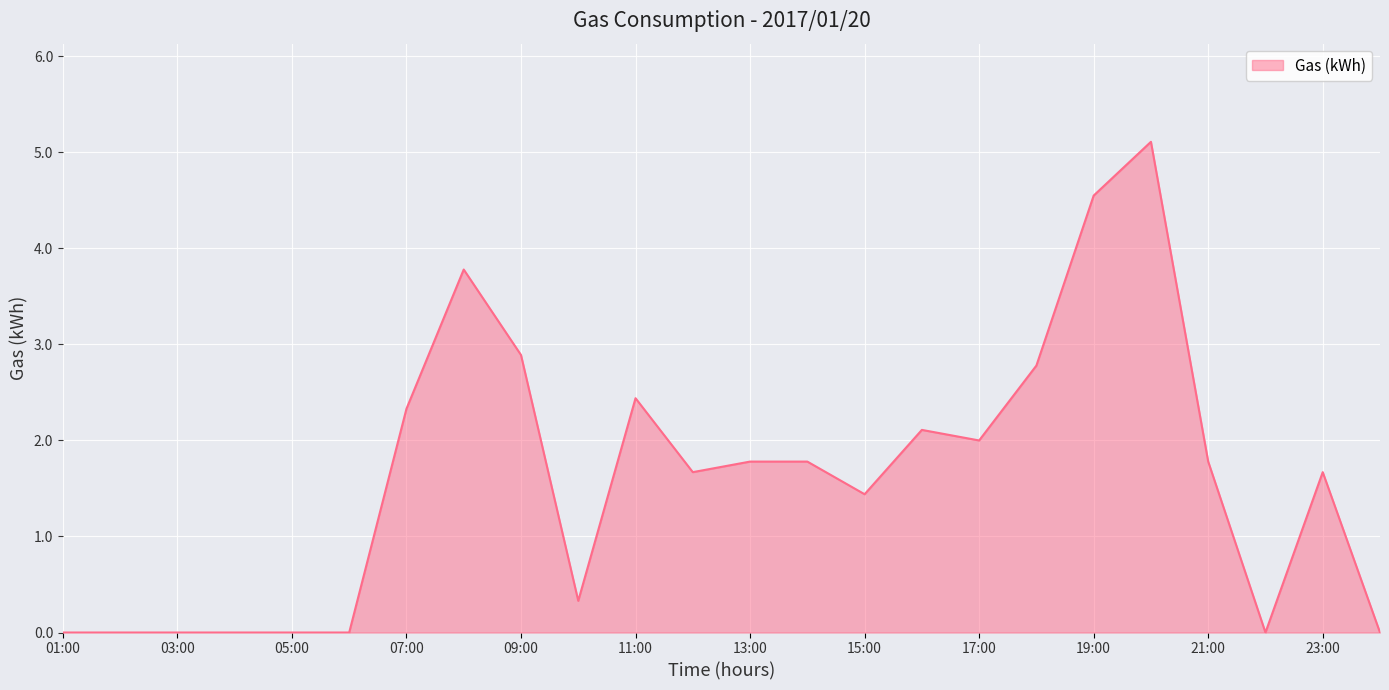

What is the difference between the maximum and second lowest values?

5.1